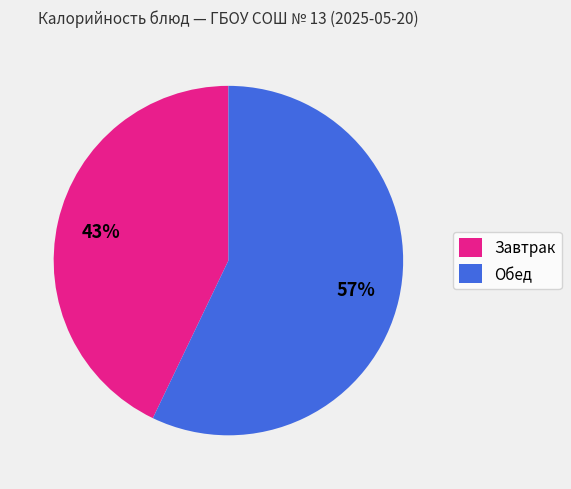

The Обед slice represents 57% of the pie. True or false?

True